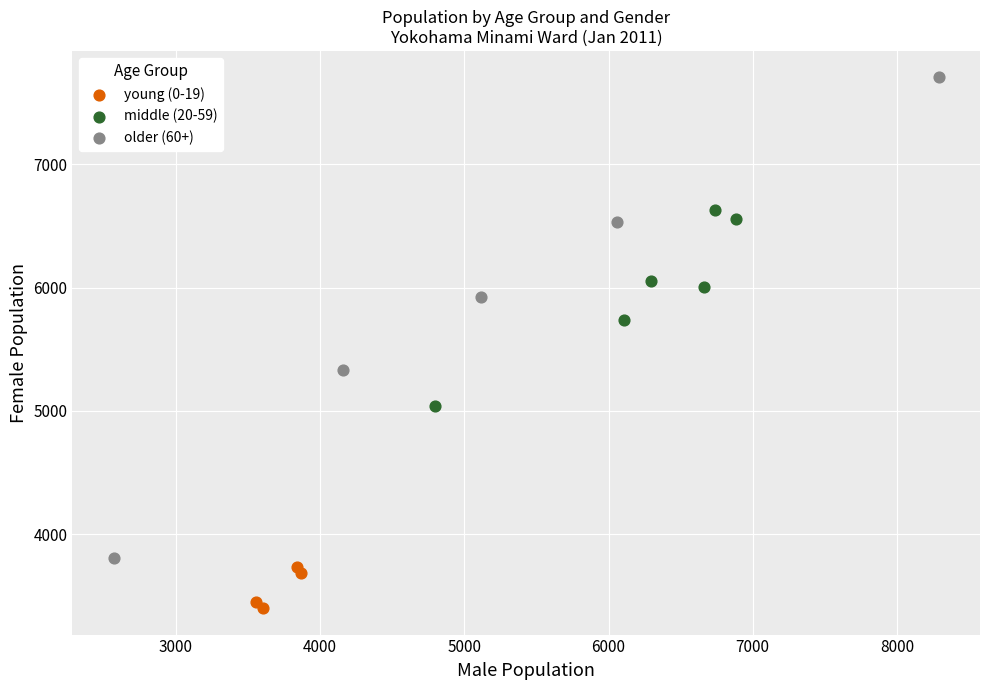

Which series reaches the minimum Y coordinate?

young (0-19)